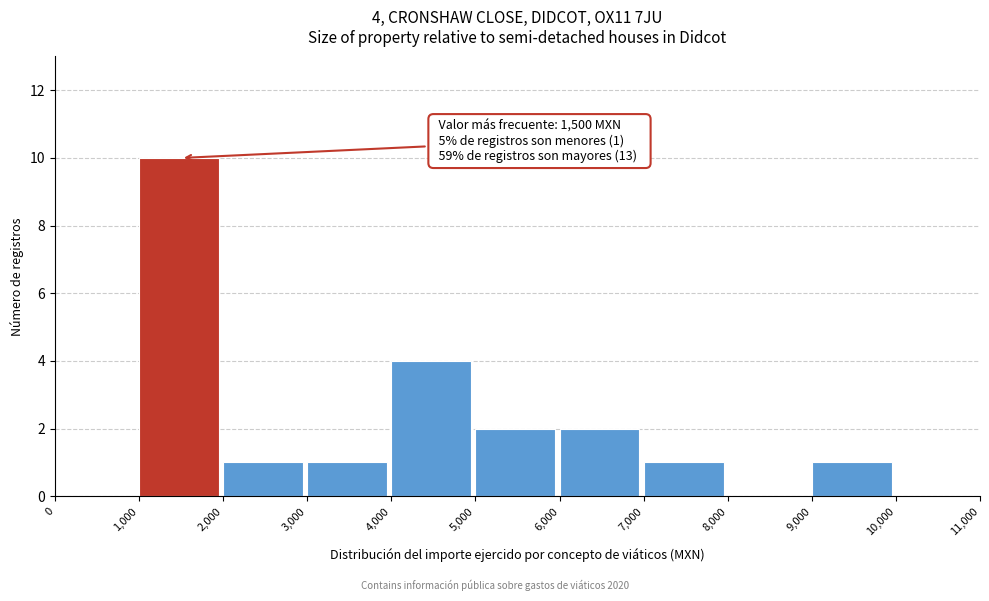

Over which range of the x-axis is the bar tallest?

1,000 to 2,000